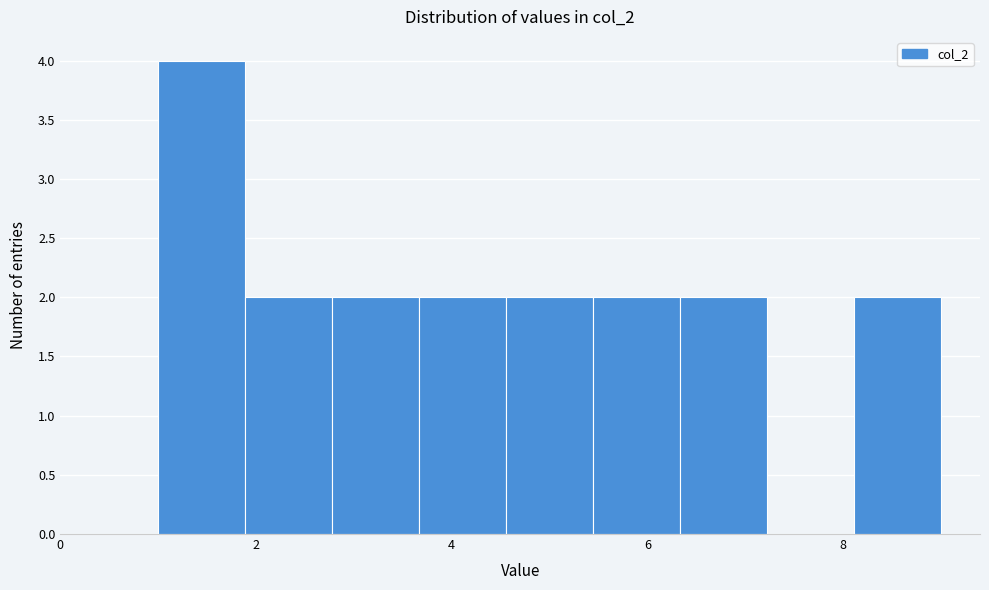

Which range on the x-axis has the tallest bar?

1.0 to 1.8